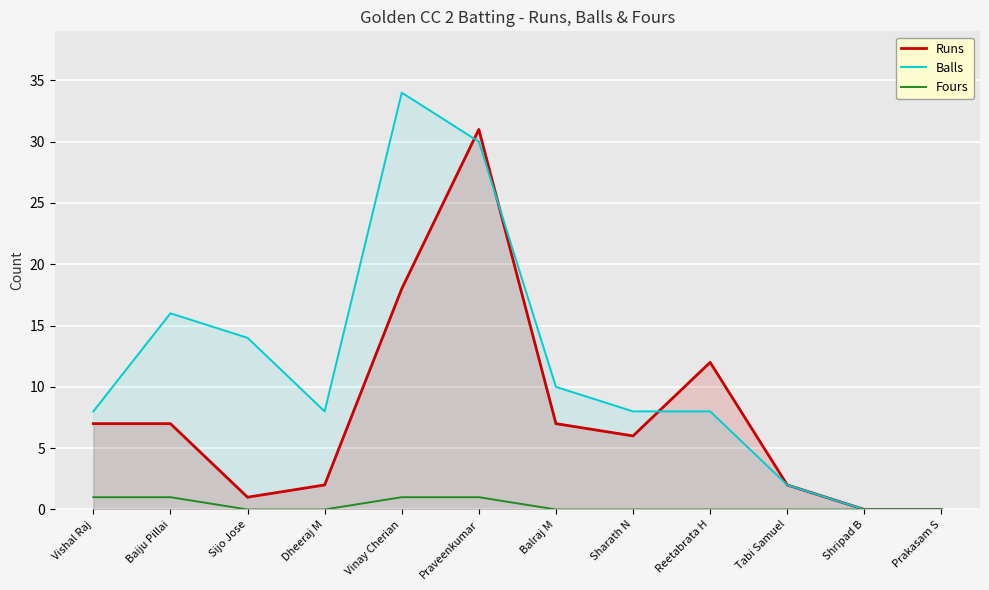

At which category is the sum across all series the highest?

Praveenkumar